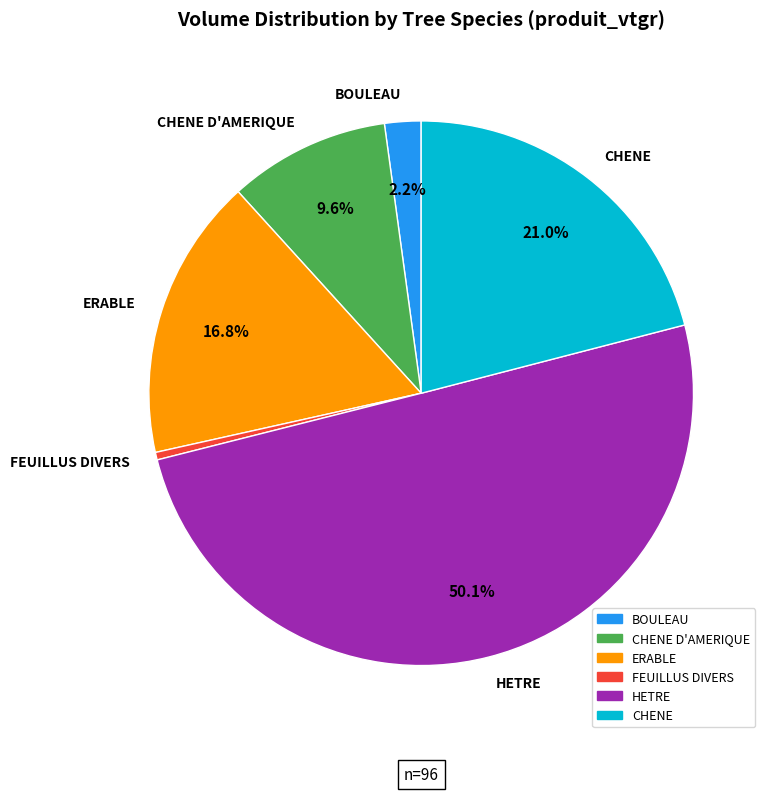

Which category has the smallest portion of the pie?

FEUILLUS DIVERS